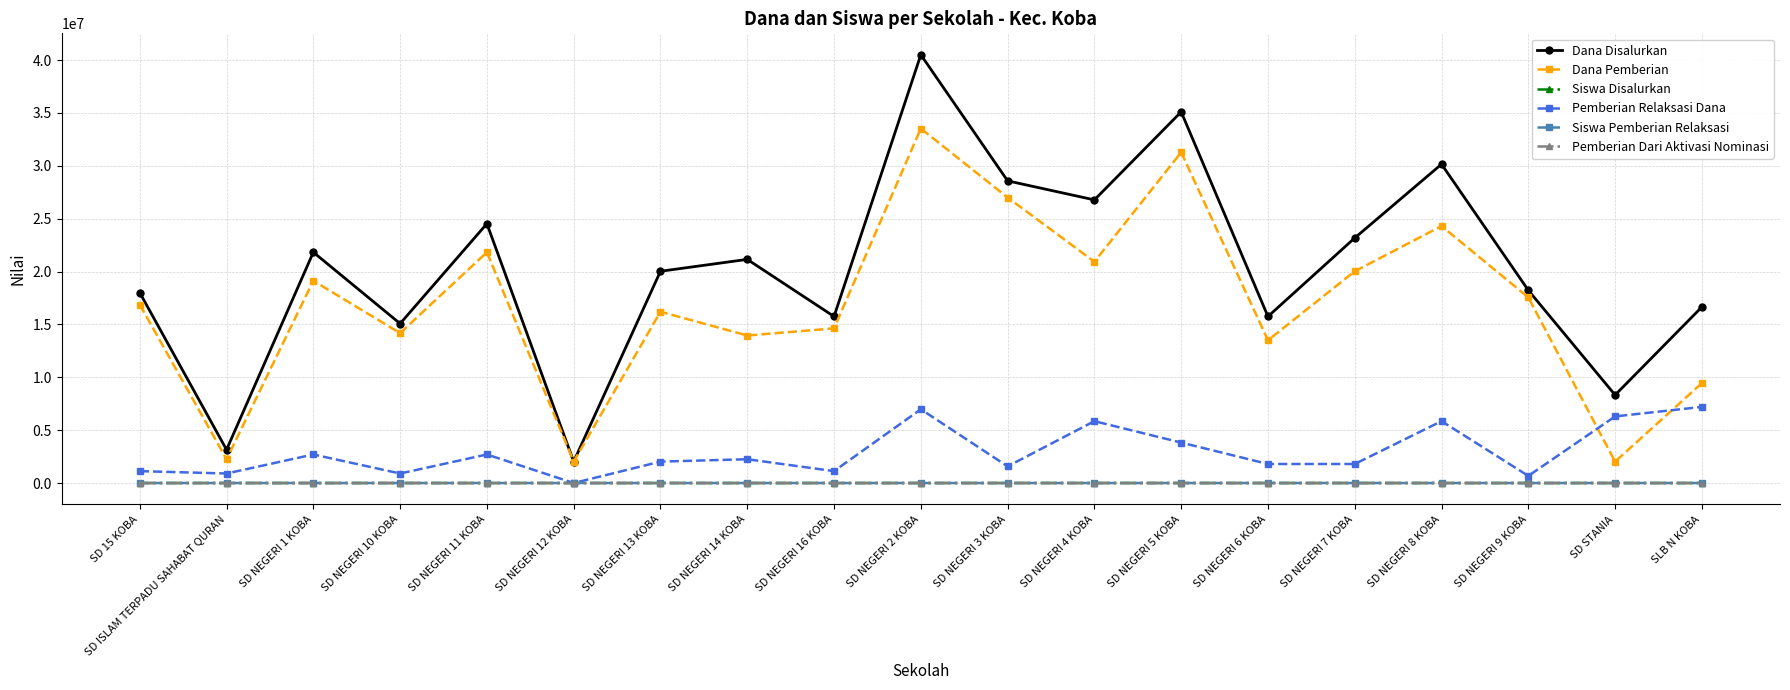

Which series changed the most between SD NEGERI 16 KOBA and SLB N KOBA?

Pemberian Relaksasi Dana